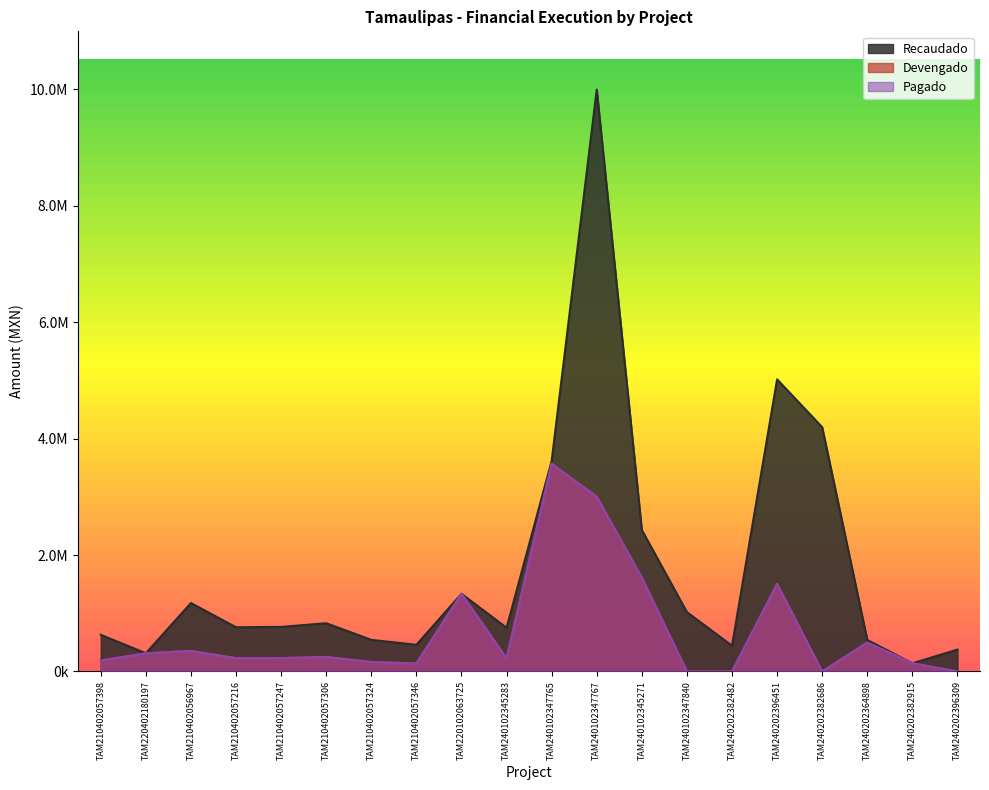

At which category does Recaudado reach its first local peak?

TAM210402056967